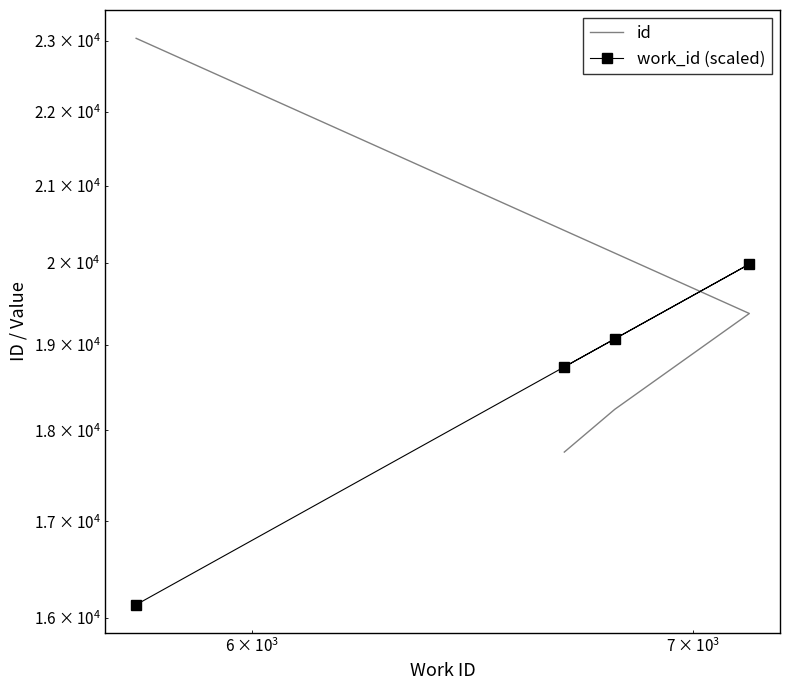

Reading right to left, list all the values displayed in this chart.

id: 23038.0	19375.0	18241.0	17757.0
work_id (scaled): 16130.8	19986.4	19068.0	18734.8